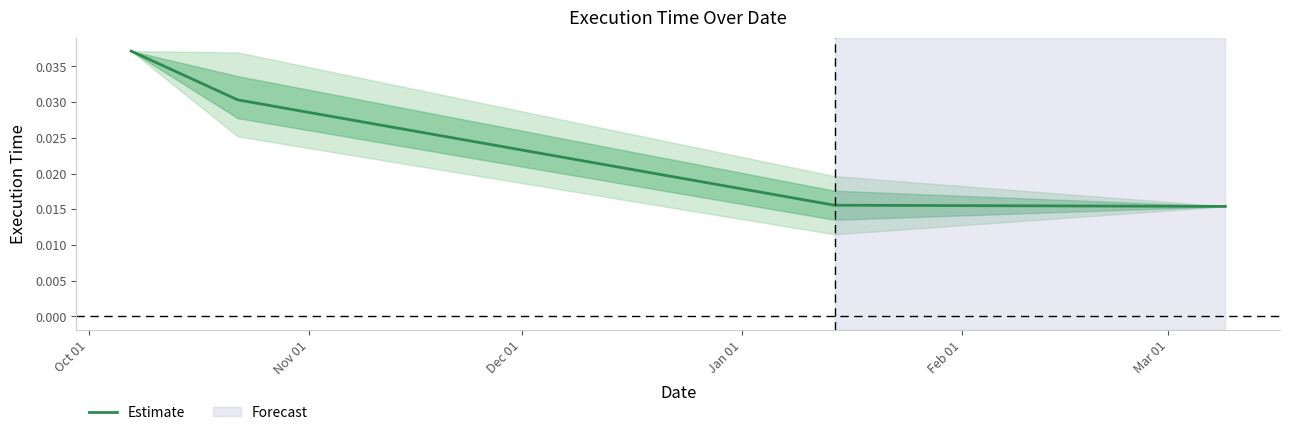

How many values are between 0 and 1?

4